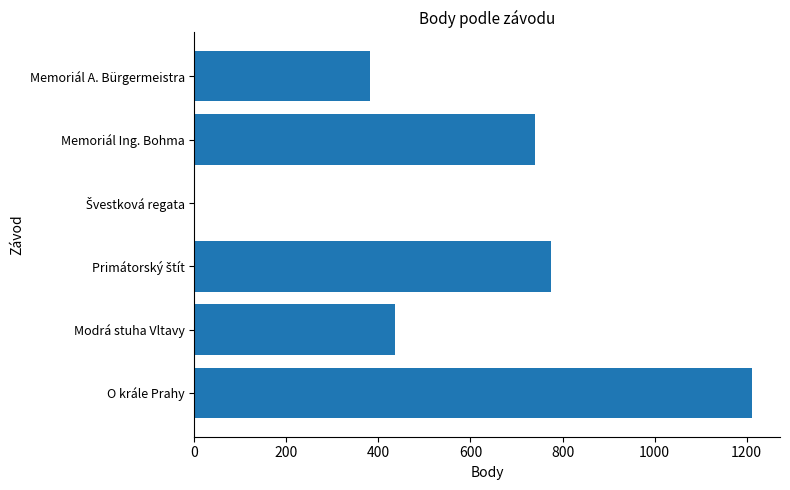

True or false: the data shows 382 at Memoriál A. Bürgermeistra.

True